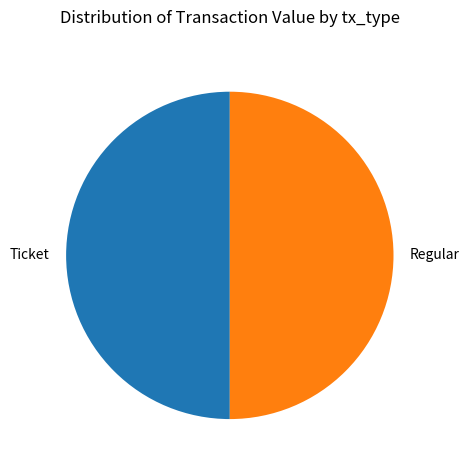

Do Ticket and Regular together represent more than half of the pie?

Yes